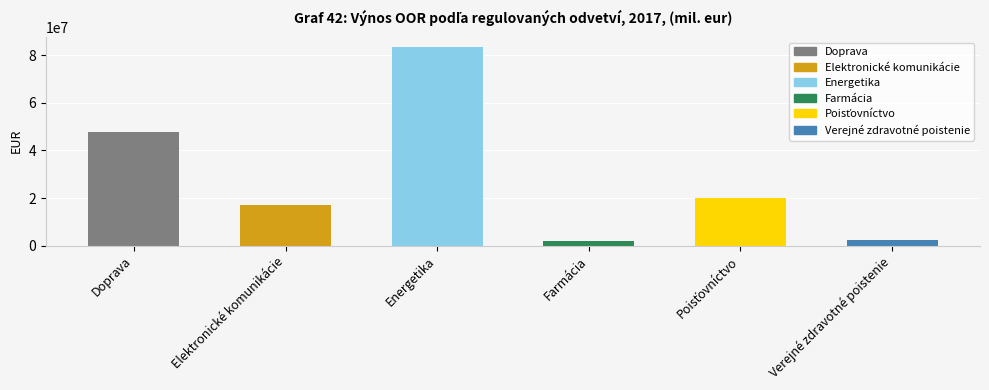

What is the ratio of the value at Verejné zdravotné poistenie to the value at Elektronické komunikácie?

0.1